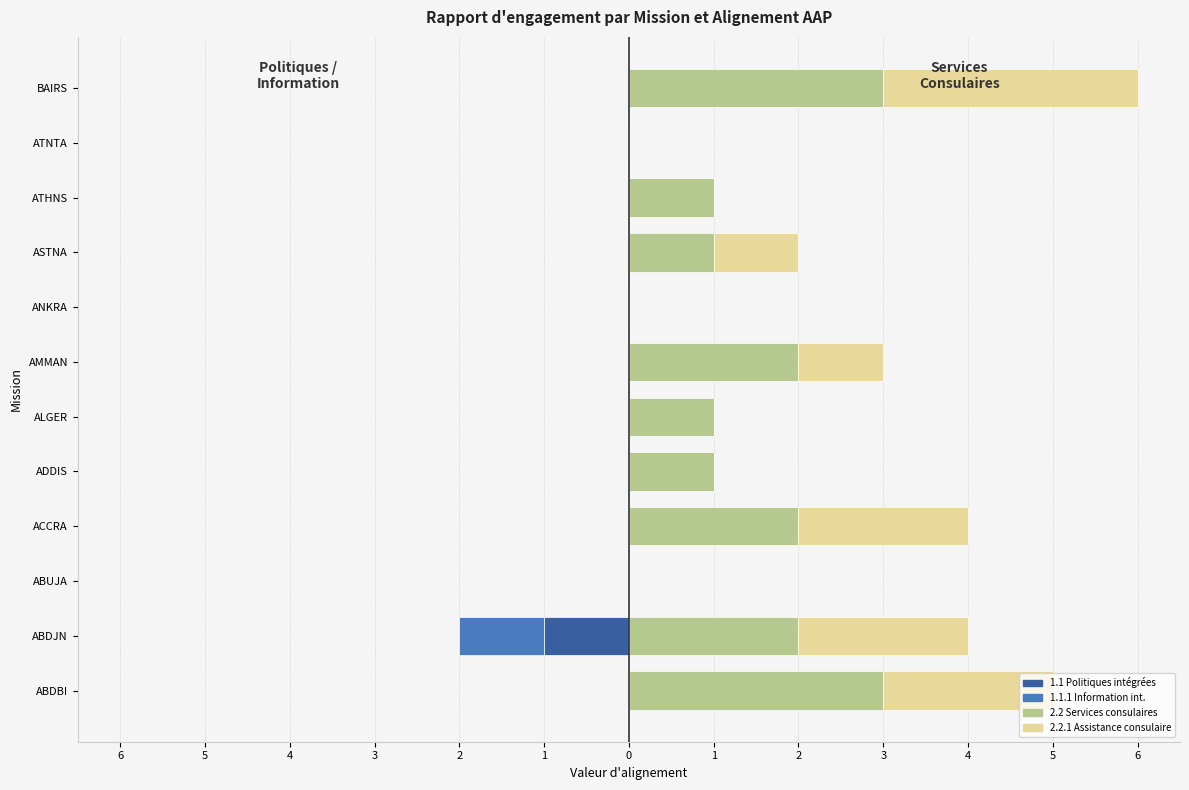

Is the value of 2.2.1 Assistance consulaire at ATNTA greater than the value of 2.2 Services consulaires at ATNTA?

No